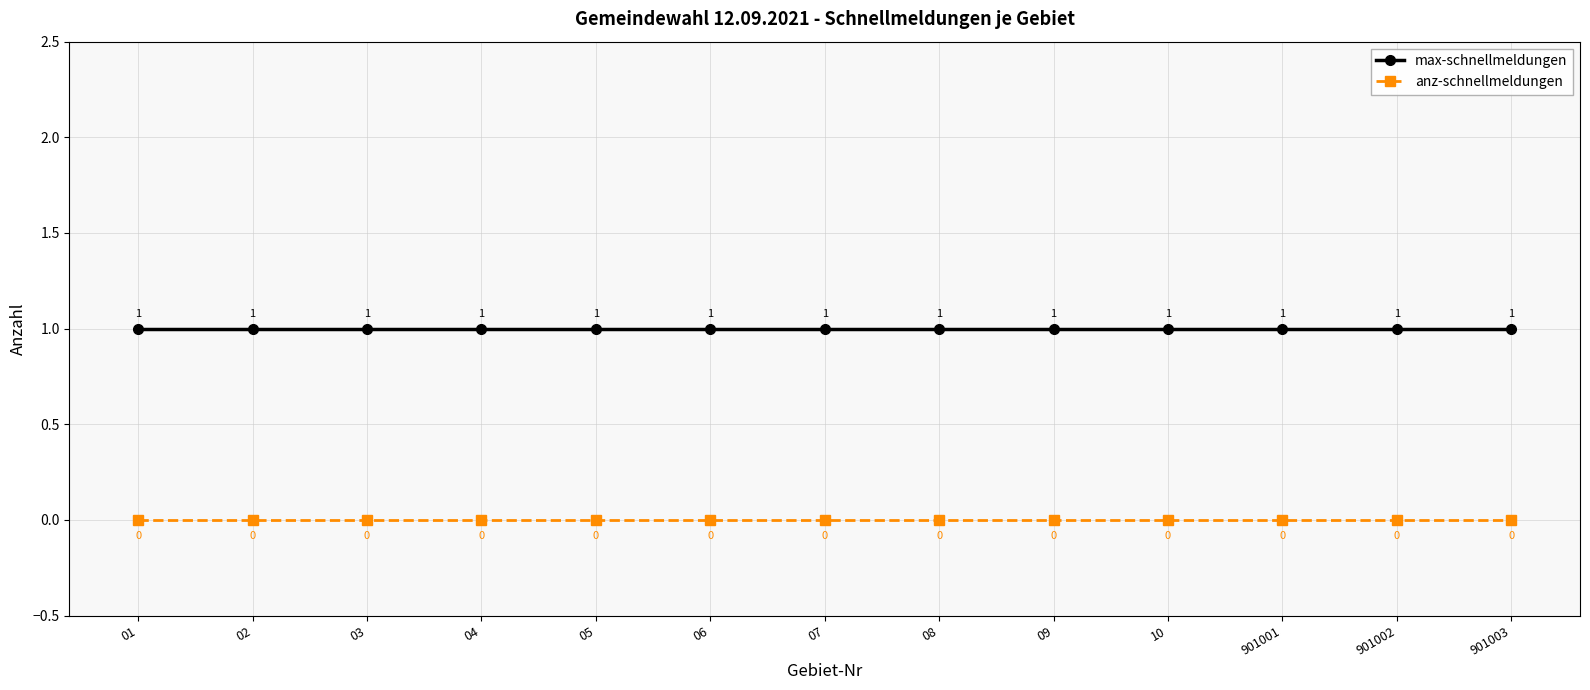

How many lines are shown in the chart?

2